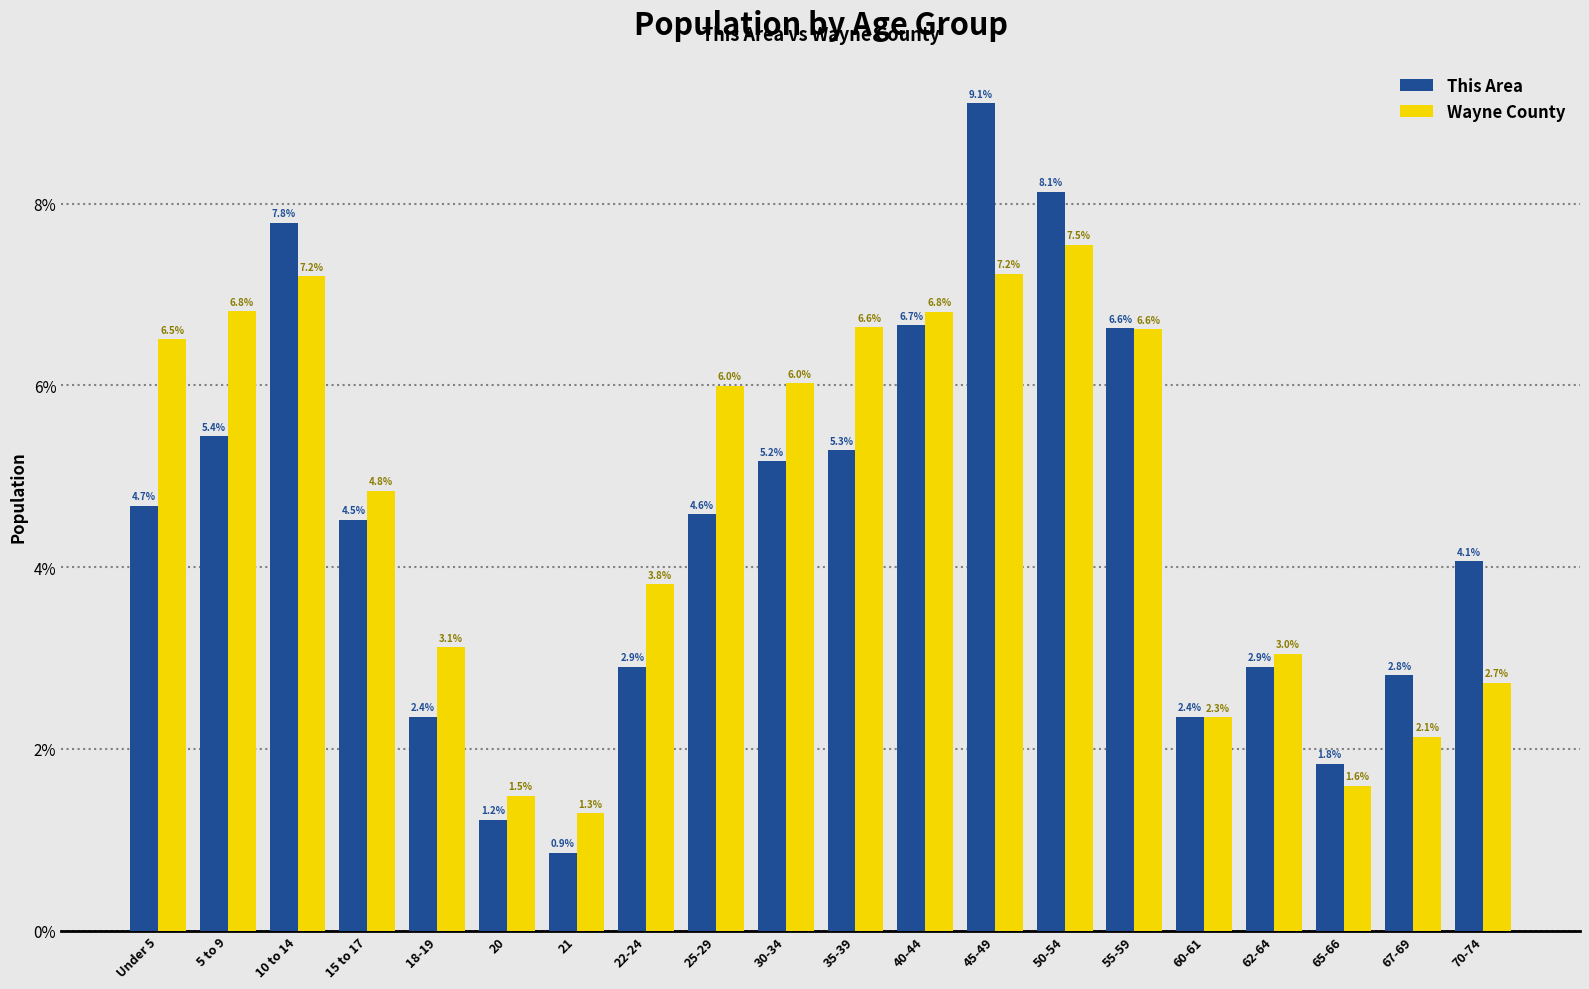

True or false: Wayne County has a value of 3.0 at 50-54.

False